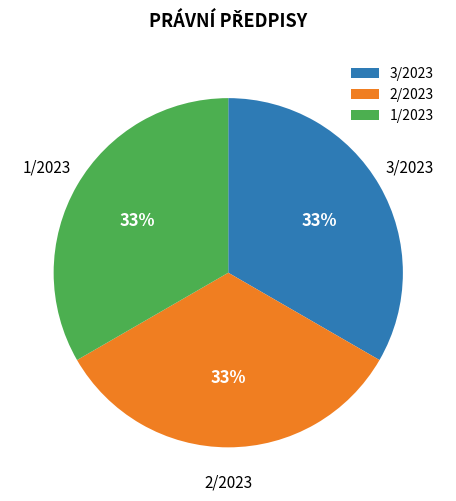

To the nearest percent, what portion does 1/2023 represent?

33%